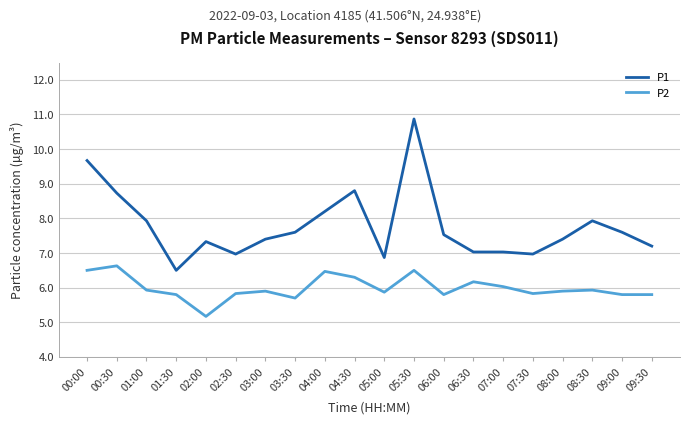

What position from the left is 04:30?

10